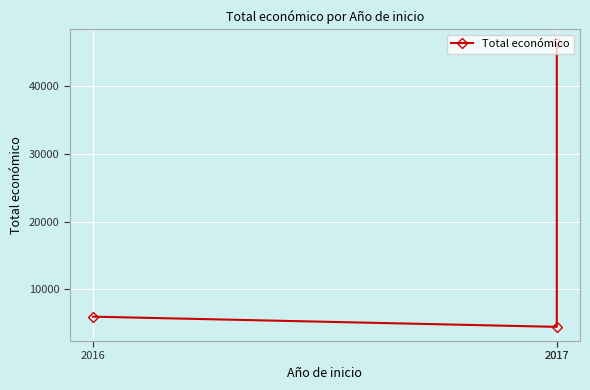

Is it true that the value at 2016 is 6000?

True